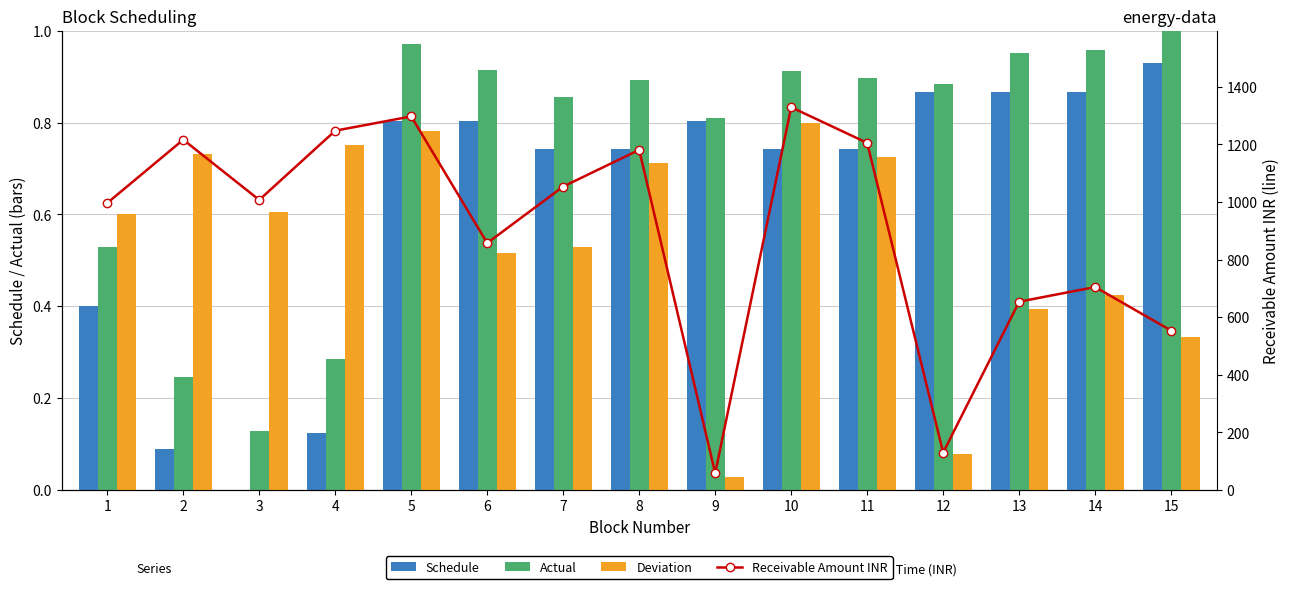

How many groups of bars are there?

15